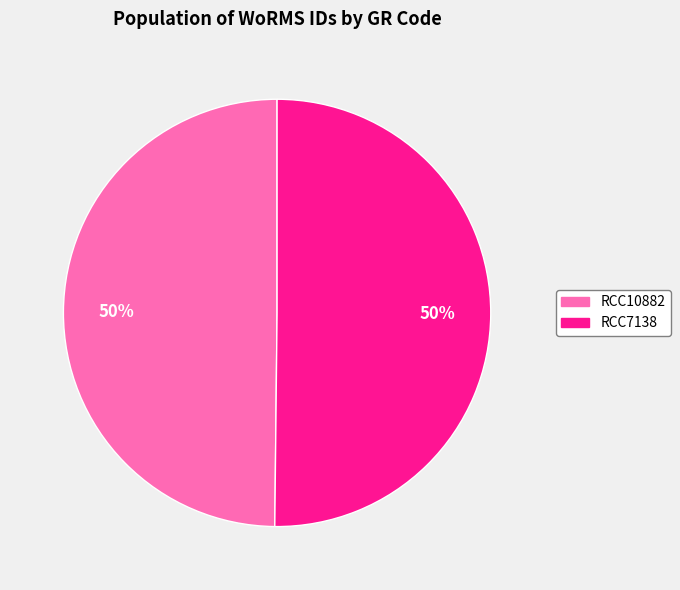

What is the ratio of the value at RCC7138 to the value at RCC10882?

1.0